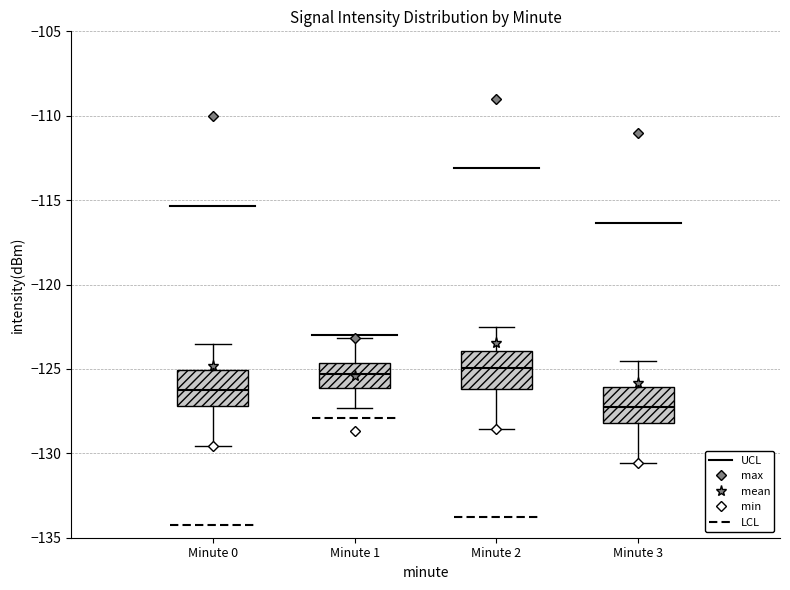

Reading left to right, read every box against the y-axis: the position of its median line, the range the box covers, and the ends of its whiskers. The values are not printed on the chart, so give them approximately, as read against the axis.

Minute 0: median -126.0, box -127.0 to -125.0, whiskers -129.5 to -123.5
Minute 1: median -125.5, box -126.0 to -124.5, whiskers -127.5 to -123.0
Minute 2: median -125.0, box -126.0 to -124.0, whiskers -128.5 to -122.5
Minute 3: median -127.0, box -128.0 to -126.0, whiskers -130.5 to -124.5